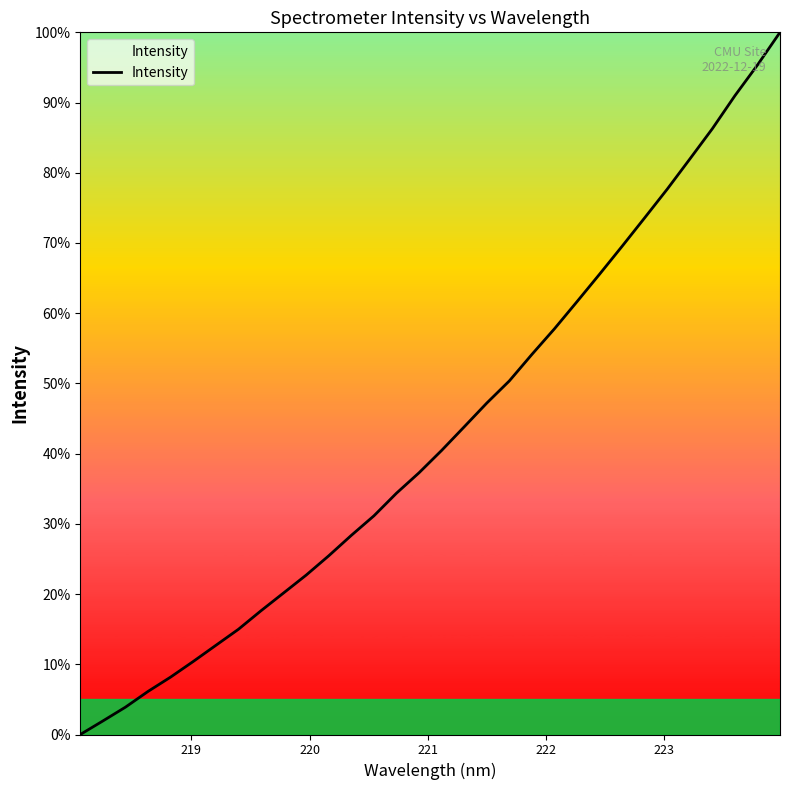

What is the greatest value displayed?

100.0